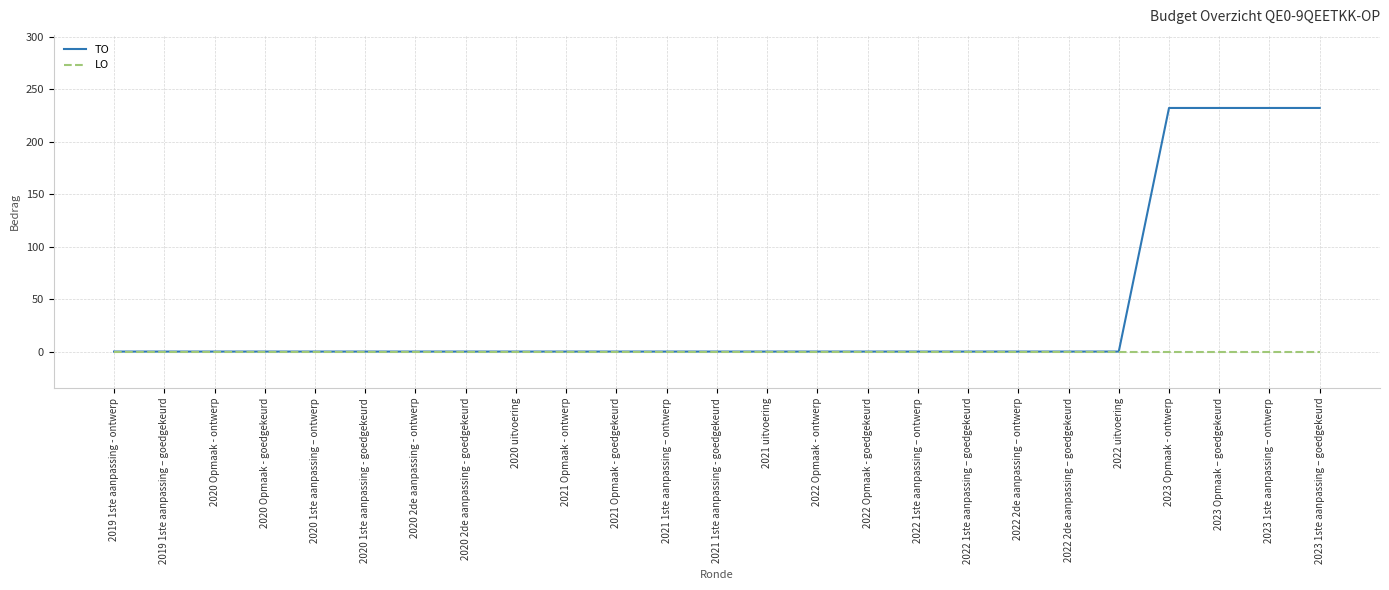

What is the average value of the TO series?

37